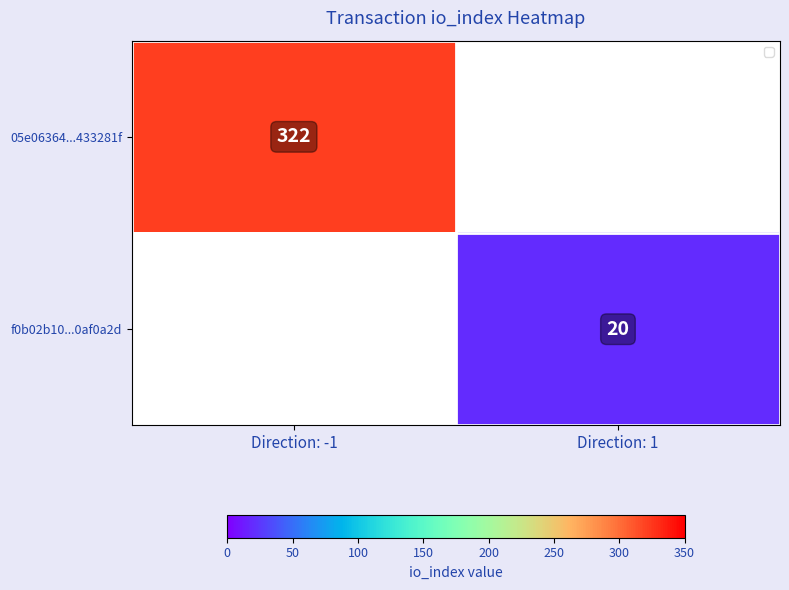

Is it true that f0b02b10...0af0a2d equals 20 at Direction: 1?

True